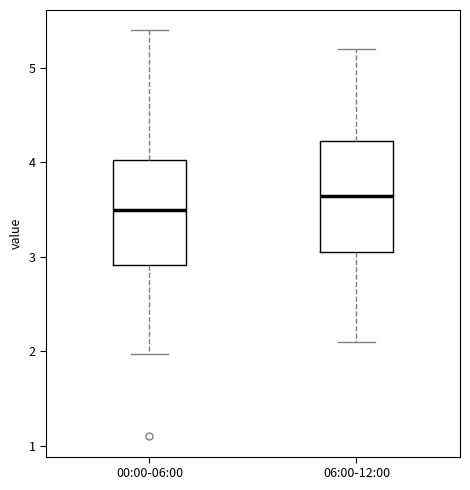

Reading left to right, read every box against the y-axis: the position of its median line, the range the box covers, and the ends of its whiskers. The values are not printed on the chart, so give them approximately, as read against the axis.

00:00-06:00: median 3.5, box 2.9 to 4.0, whiskers 2.0 to 5.4
06:00-12:00: median 3.7, box 3.1 to 4.2, whiskers 2.1 to 5.2